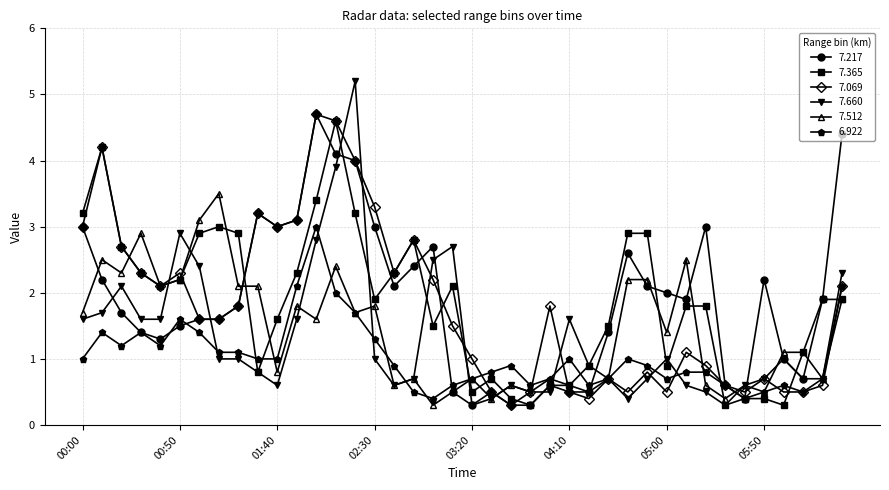

How many lines are shown in the chart?

6